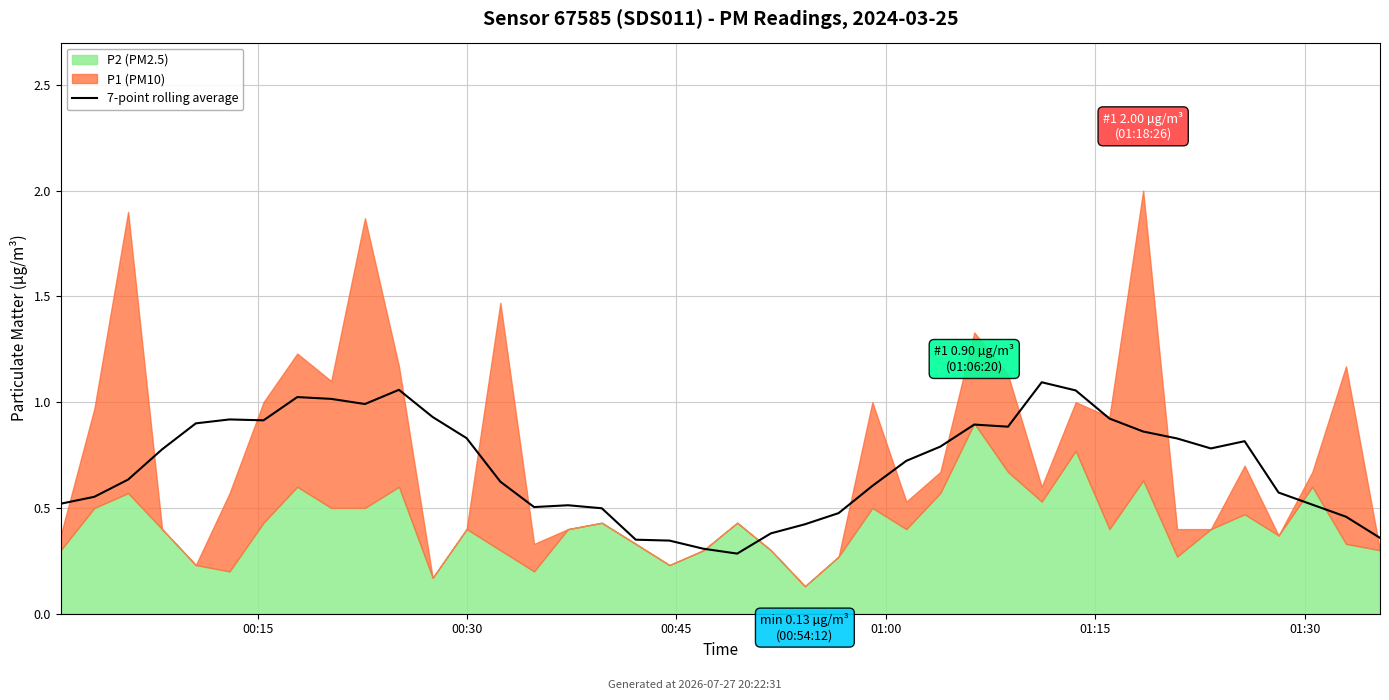

Reading right to left, list all the values displayed in this chart.

0.4	0.5	0.5	0.6	0.8	0.8	0.8	0.9	0.9	1.1	1.1	0.9	0.9	0.8	0.7	0.6	0.5	0.4	0.4	0.3	0.3	0.3	0.4	0.5	0.5	0.5	0.6	0.8	0.9	1.1	1.0	1.0	1.0	0.9	0.9	0.9	0.8	0.6	0.6	0.5